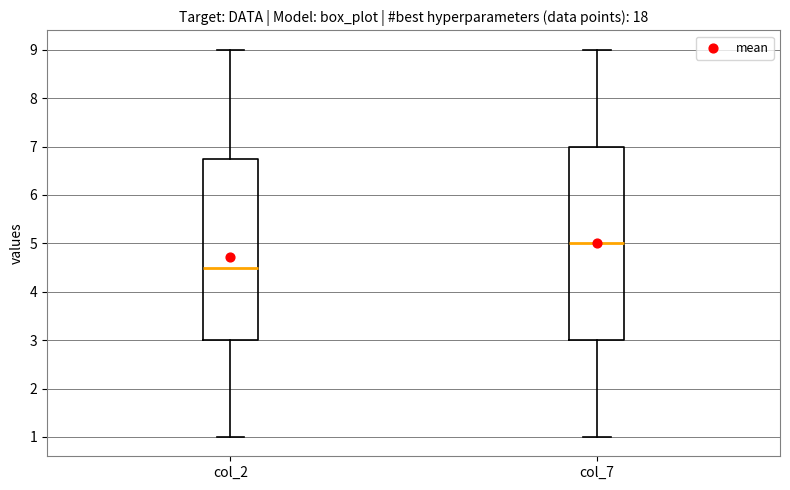

Which box's median line is the lowest?

col_2